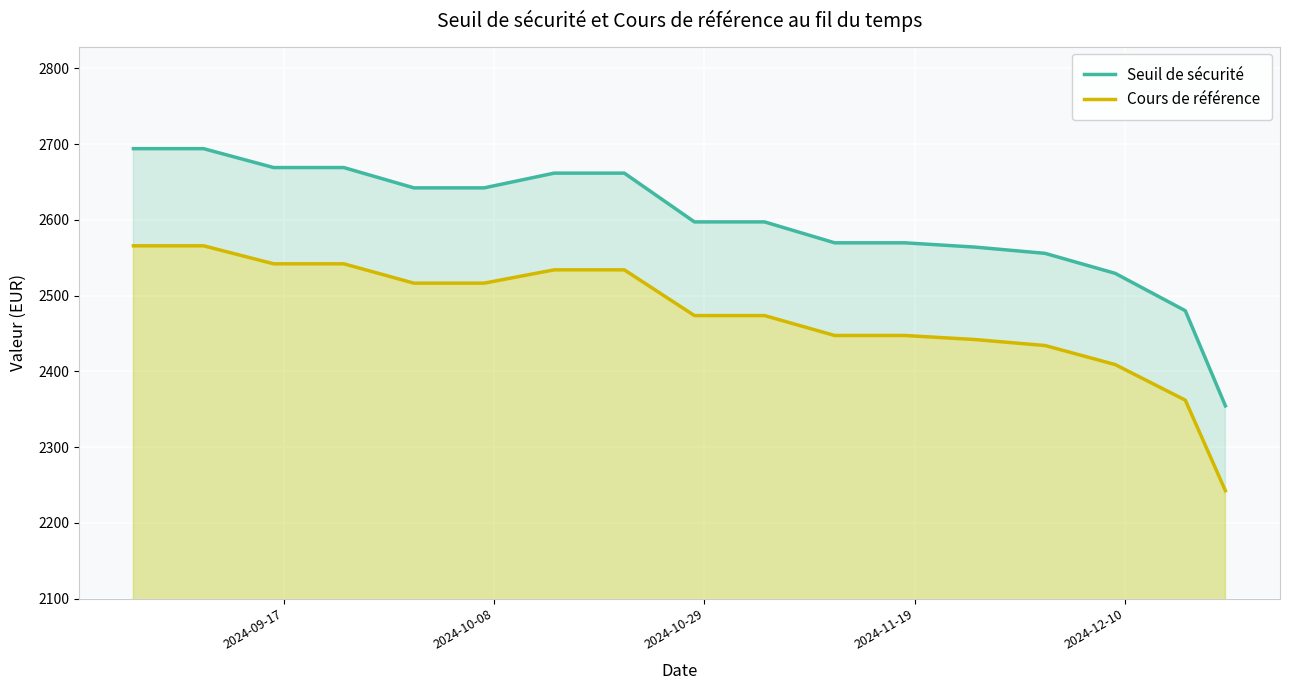

Which series has the largest total across all categories?

Seuil de sécurité